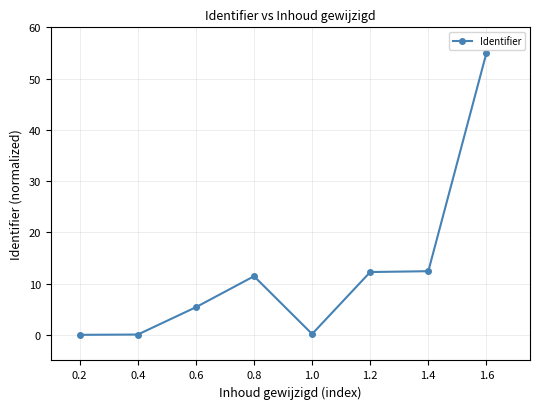

What is the difference between the maximum and minimum values?

55.0